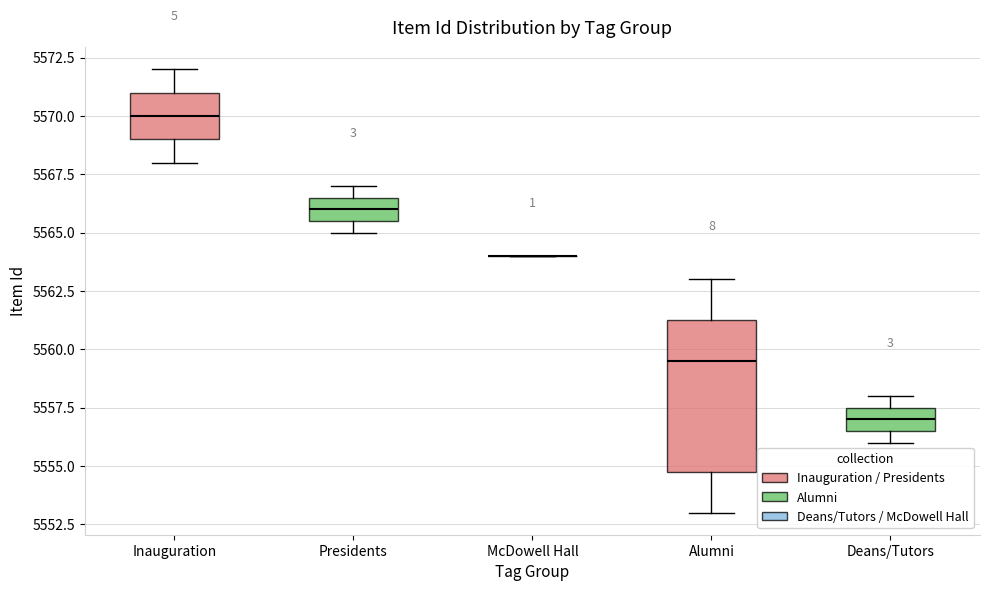

Reading left to right, read every box against the y-axis: the position of its median line, the range the box covers, and the ends of its whiskers. The values are not printed on the chart, so give them approximately, as read against the axis.

Inauguration: median 5570.0, box 5569.0 to 5571.0, whiskers 5568.0 to 5572.0
Presidents: median 5566.0, box 5565.5 to 5566.5, whiskers 5565.0 to 5567.0
McDowell Hall: box collapsed to a line at 5564.0, whiskers 5564.0 to 5564.0
Alumni: median 5559.5, box 5555.0 to 5561.5, whiskers 5553.0 to 5563.0
Deans/Tutors: median 5557.0, box 5556.5 to 5557.5, whiskers 5556.0 to 5558.0